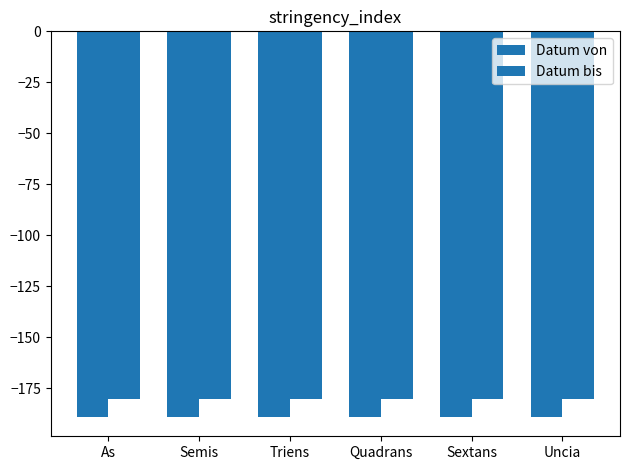

Reading left to right, list all the values displayed in this chart.

Datum von: As=-189	Semis=-189	Triens=-189	Quadrans=-189	Sextans=-189	Uncia=-189
Datum bis: As=-180	Semis=-180	Triens=-180	Quadrans=-180	Sextans=-180	Uncia=-180